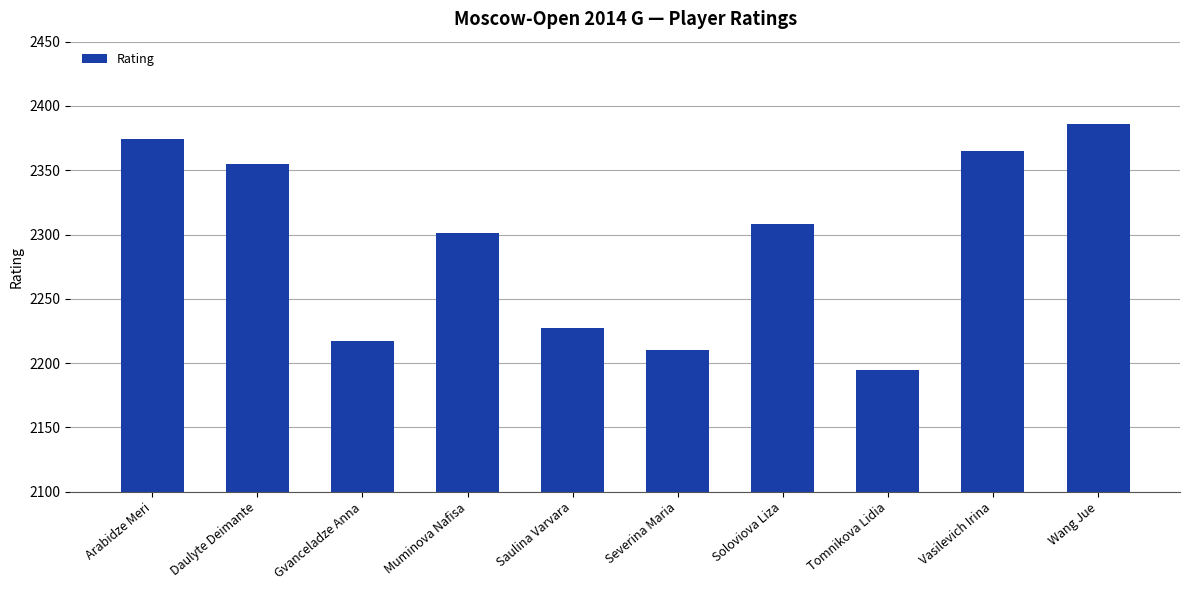

List the labels in order of value, smallest first.

Tomnikova Lidia, Severina Maria, Gvanceladze Anna, Saulina Varvara, Muminova Nafisa, Soloviova Liza, Daulyte Deimante, Vasilevich Irina, Arabidze Meri, Wang Jue